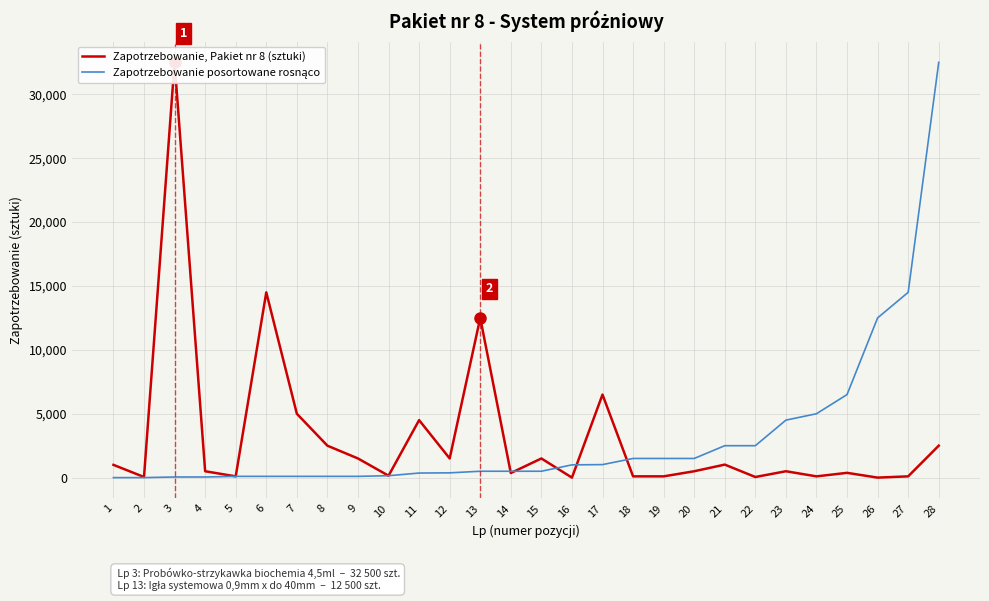

True or false: Zapotrzebowanie, Pakiet nr 8 (sztuki) has a value of 660 at 8.

False